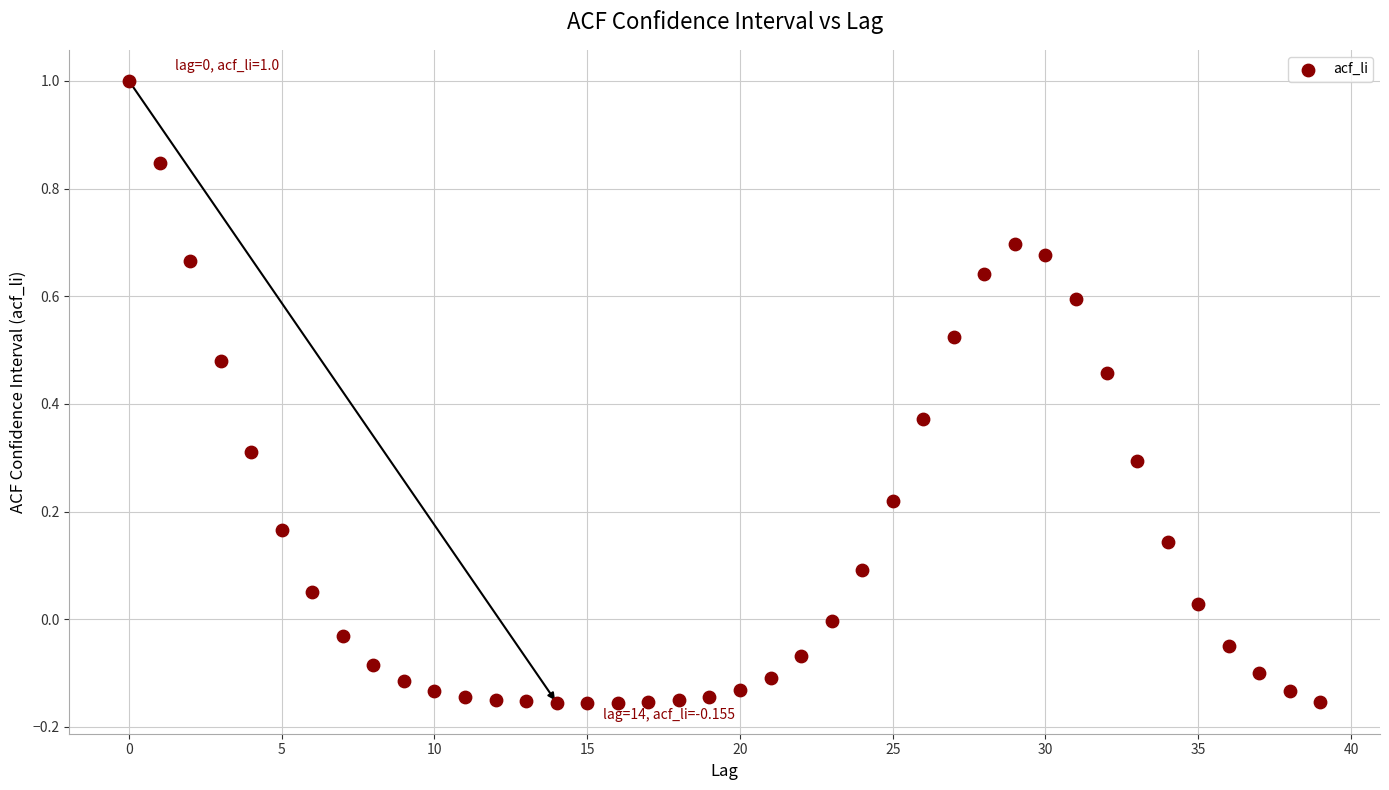

What is the range of Y values (max minus min)?

1.2